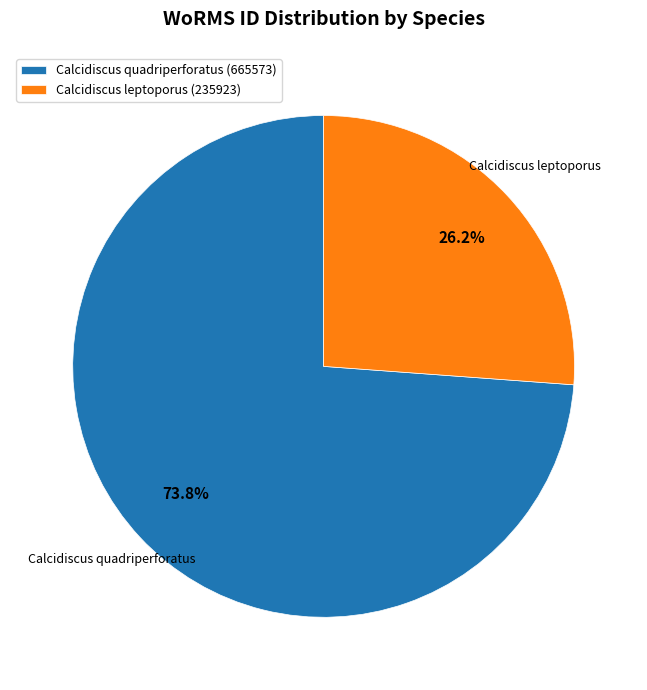

Is the sum of Calcidiscus leptoporus (235923) and Calcidiscus quadriperforatus (665573) greater than half?

Yes